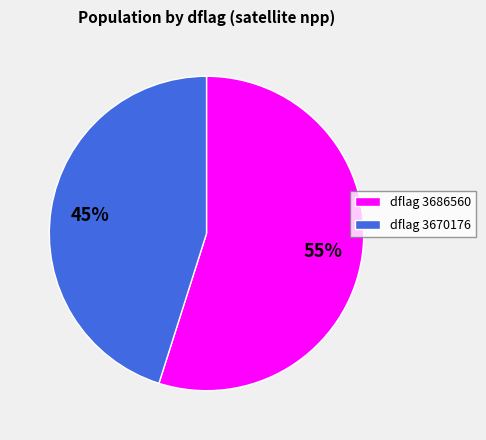

Which slice is the largest?

dflag 3686560